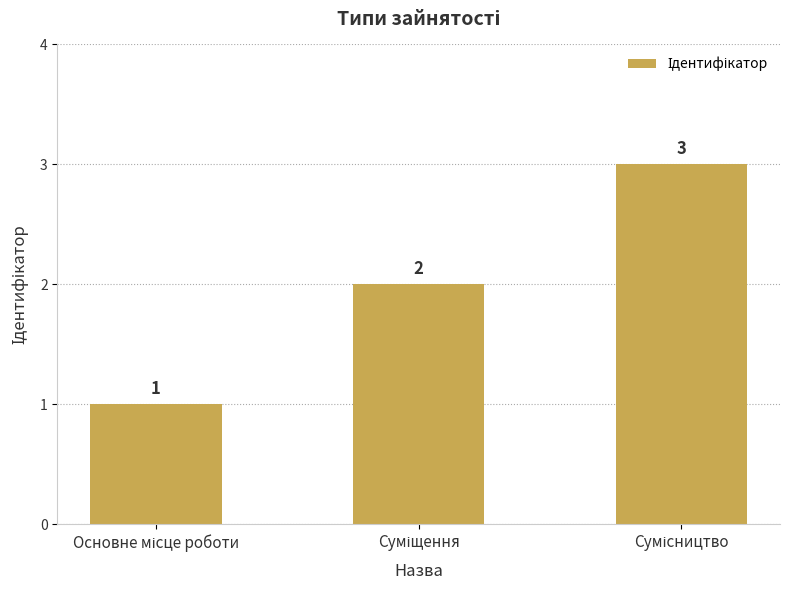

Does the chart contain any negative values?

No